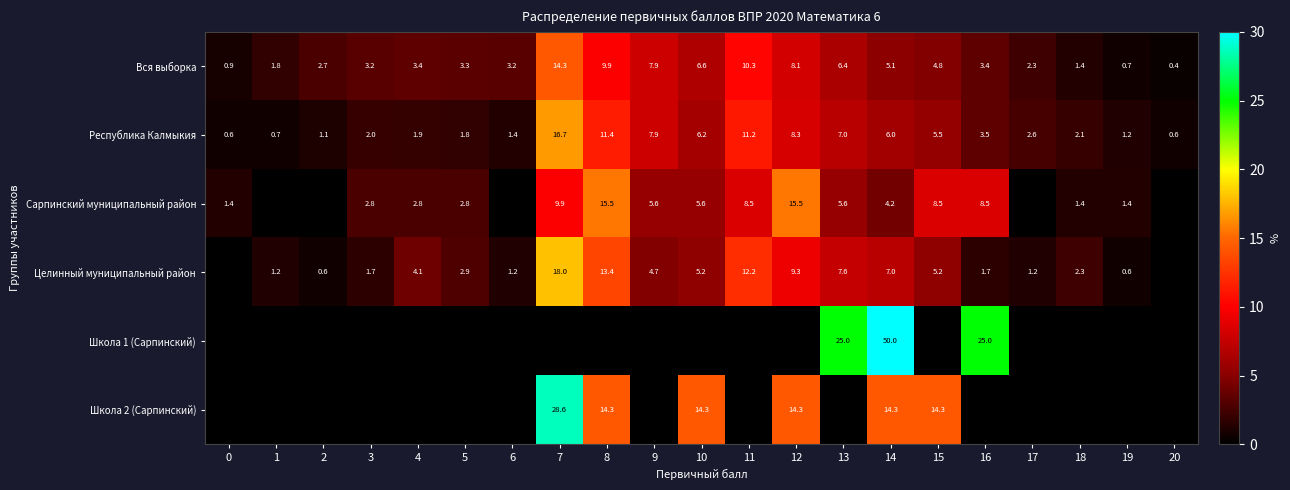

What is the lowest value of the Вся выборка series?

0.4